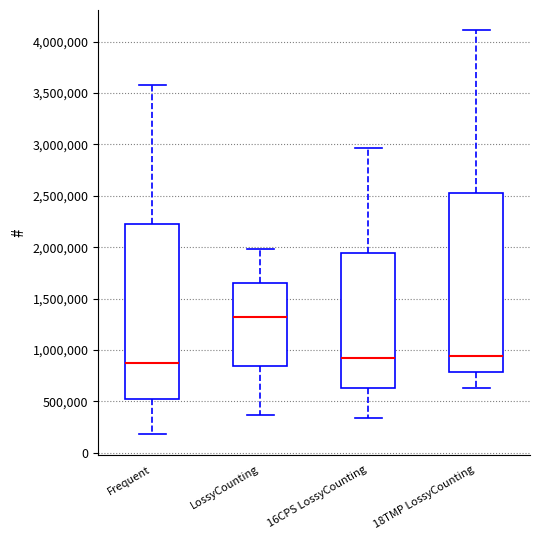

Reading left to right, read every box against the y-axis: the position of its median line, the range the box covers, and the ends of its whiskers. The values are not printed on the chart, so give them approximately, as read against the axis.

Frequent: median 900000, box 550000 to 2200000, whiskers 200000 to 3550000
LossyCounting: median 1300000, box 850000 to 1650000, whiskers 350000 to 2000000
16CPS LossyCounting: median 900000, box 650000 to 1950000, whiskers 350000 to 2950000
18TMP LossyCounting: median 950000, box 800000 to 2550000, whiskers 650000 to 4100000